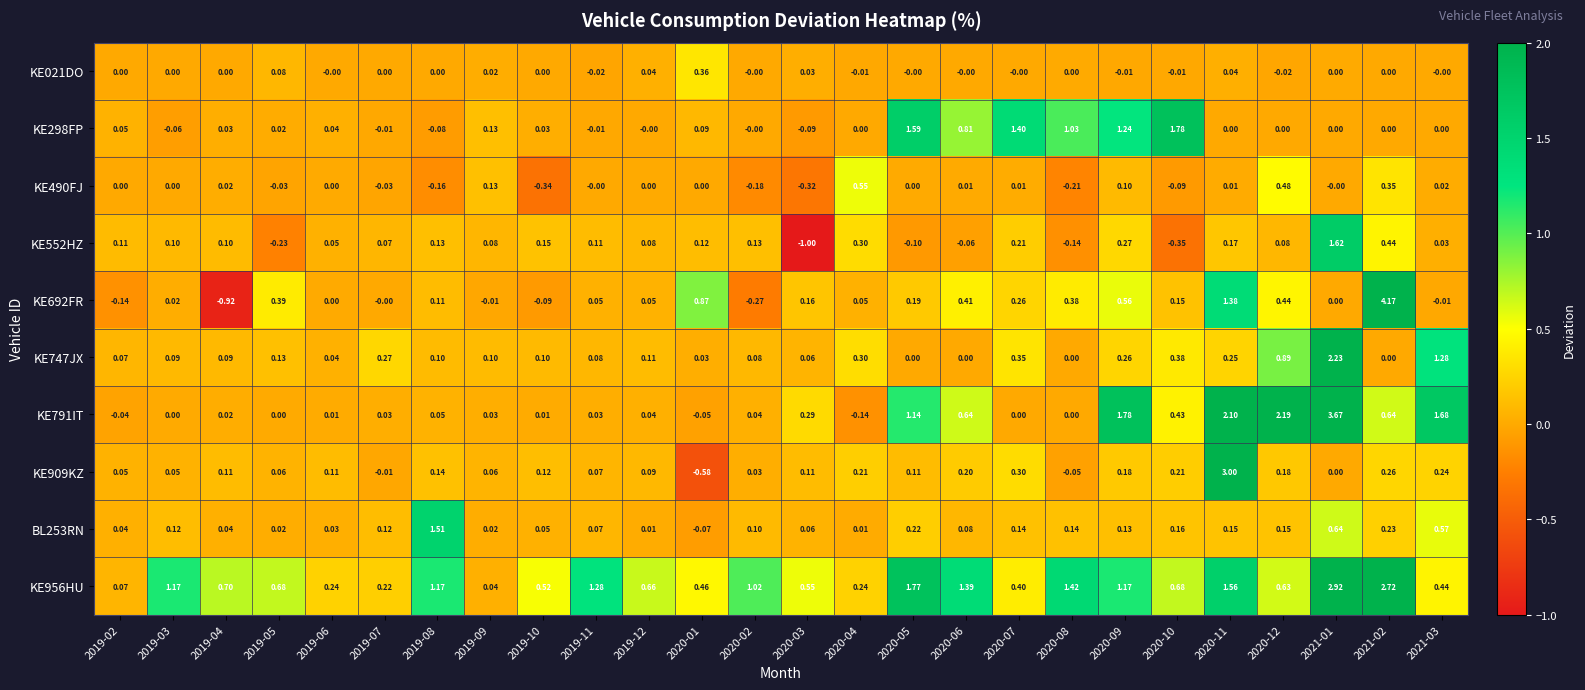

Is the value of KE791IT at 2020-05 greater than the value of KE747JX at 2020-03?

Yes